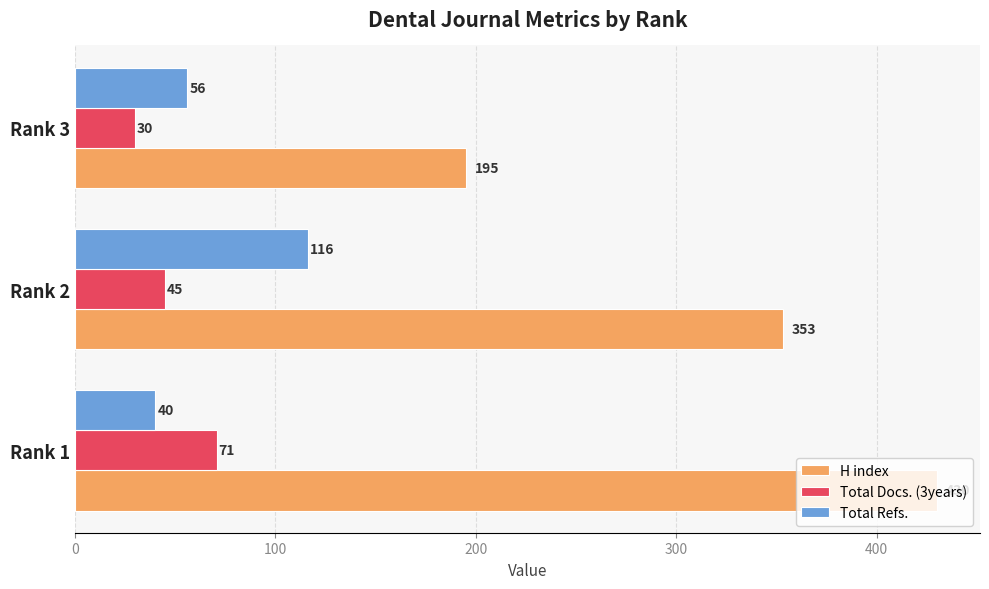

The H index series shows 178 at Rank 1. True or false?

False